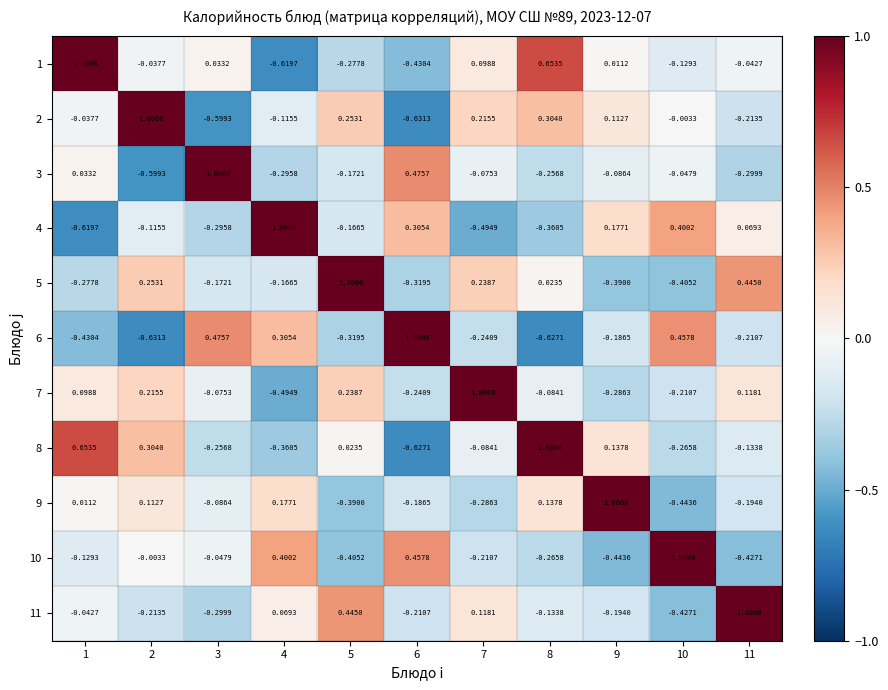

Is the value of 5 at 4 greater than the value of 8 at 4?

Yes